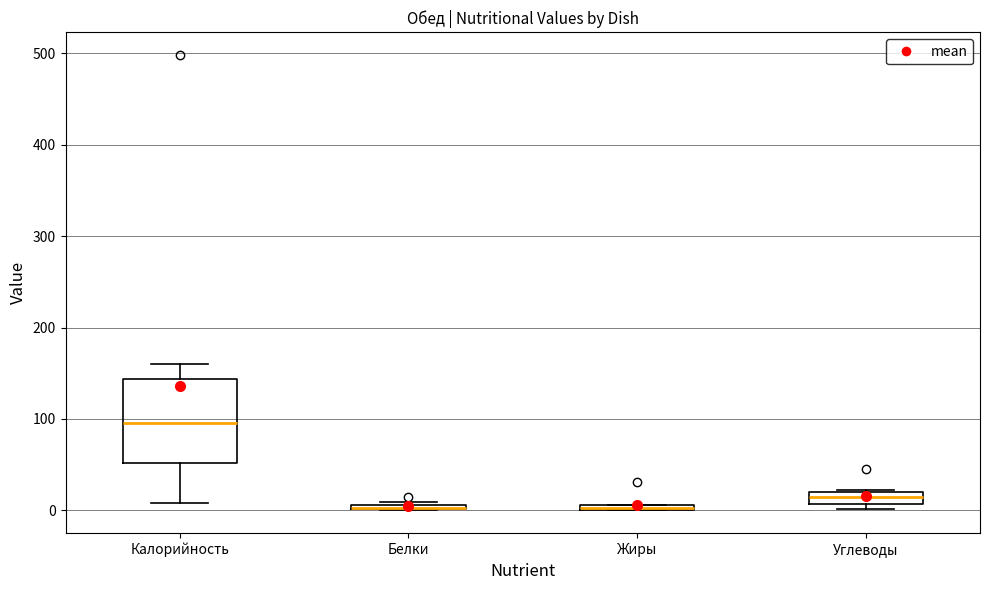

Comparing the boxes themselves (not the whiskers), which one is the tallest?

Калорийность